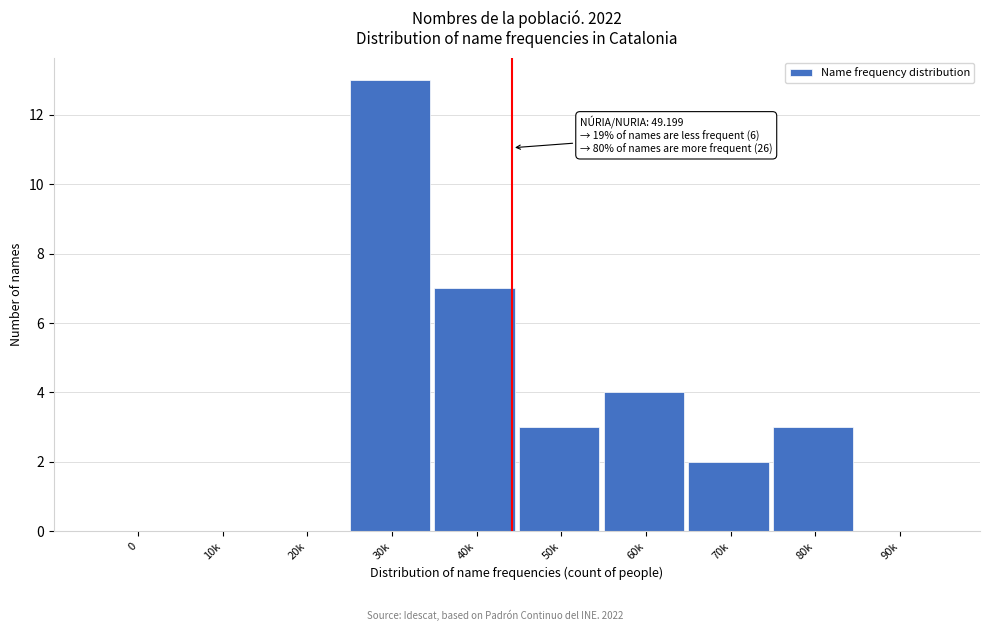

Reading right to left, extract all data points from this chart.

90k=0	80k=3	70k=2	60k=4	50k=3	40k=7	30k=13	20k=0	10k=0	0=0